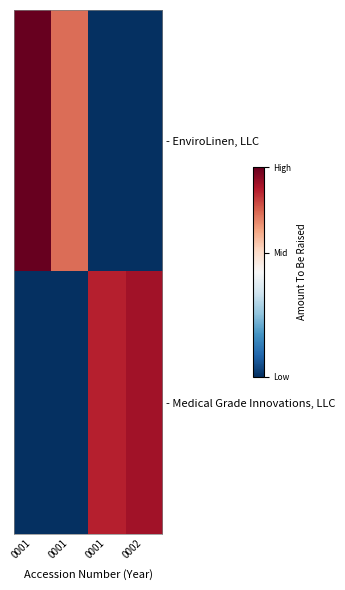

Reading right to left, list all the values displayed in this chart.

- EnviroLinen, LLC: 0002=0.0	0001=0.0	0001=10.8	0001=15.6
- Medical Grade Innovations, LLC: 0002=13.9	0001=13.2	0001=0.0	0001=0.0